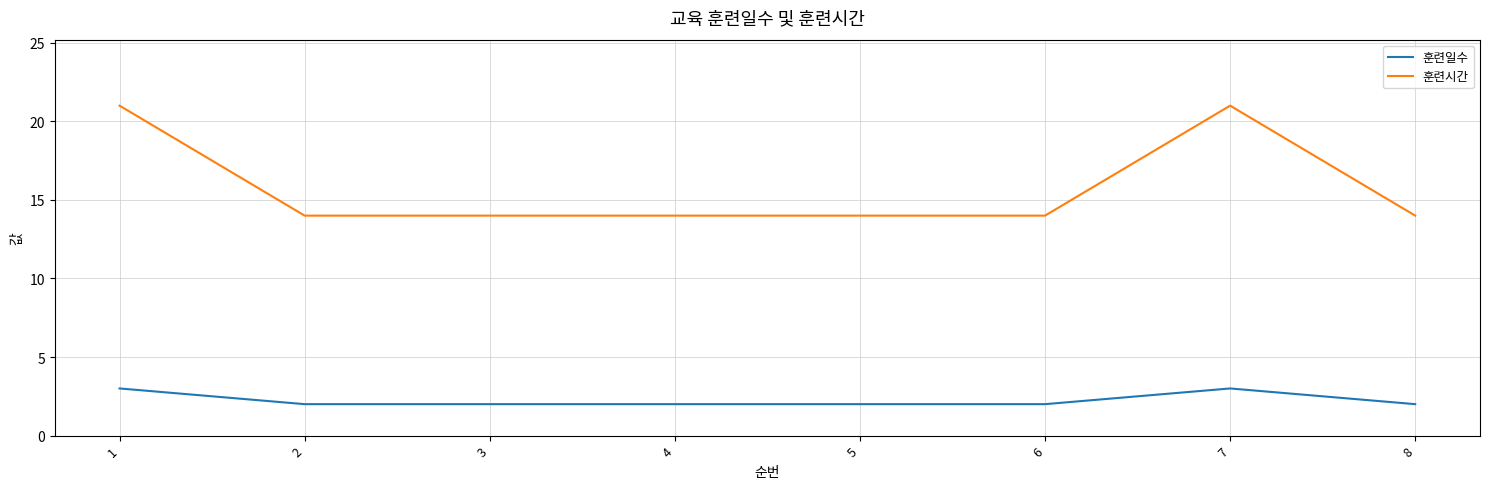

True or false: 훈련시간 and 훈련일수 cross at least once.

False